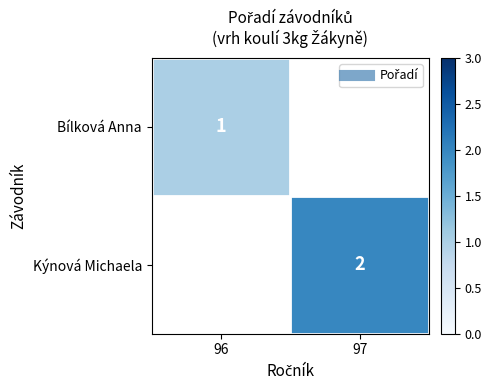

Which series has the largest range (max minus min)?

Bílková Anna